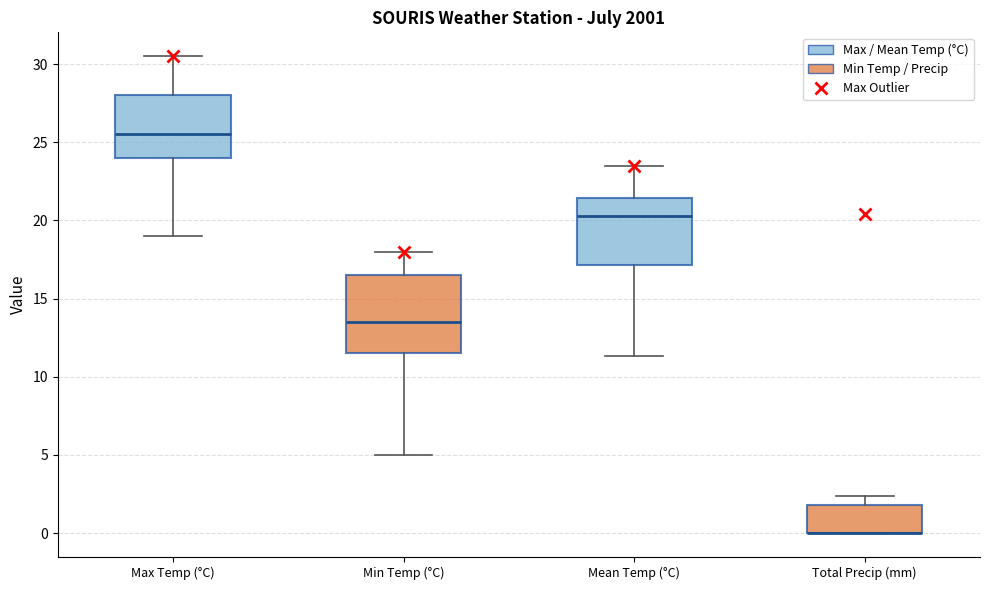

Where does the lower whisker of the box for Mean Temp (°C) end on the y-axis? The values are not printed on the chart, so give them approximately, as read against the axis.

11.5